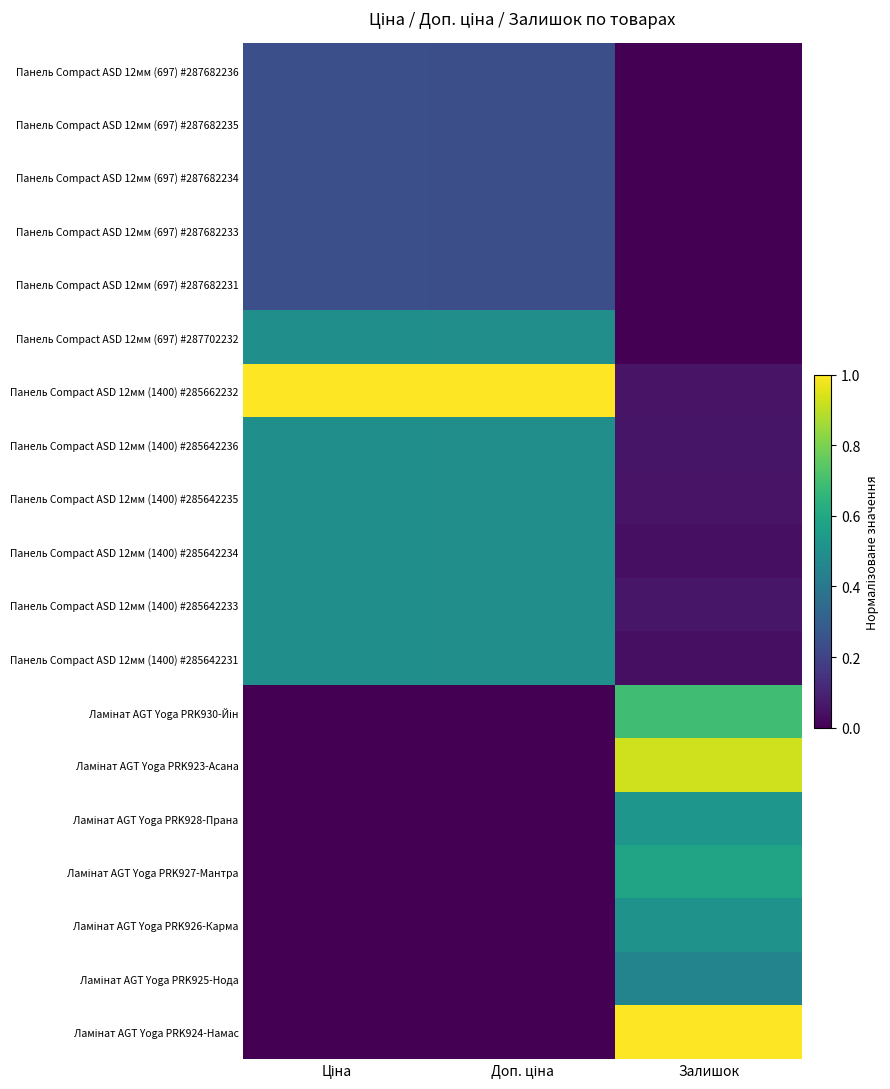

What is the spread (max minus min) of values at Доп. ціна?

1.0